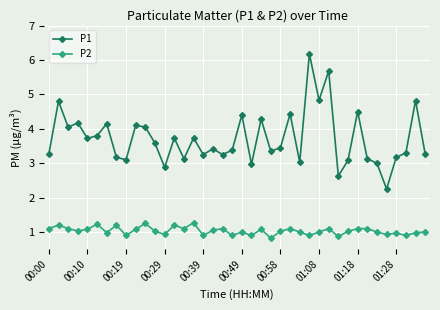

At how many categories does at least one series exceed 4?

14